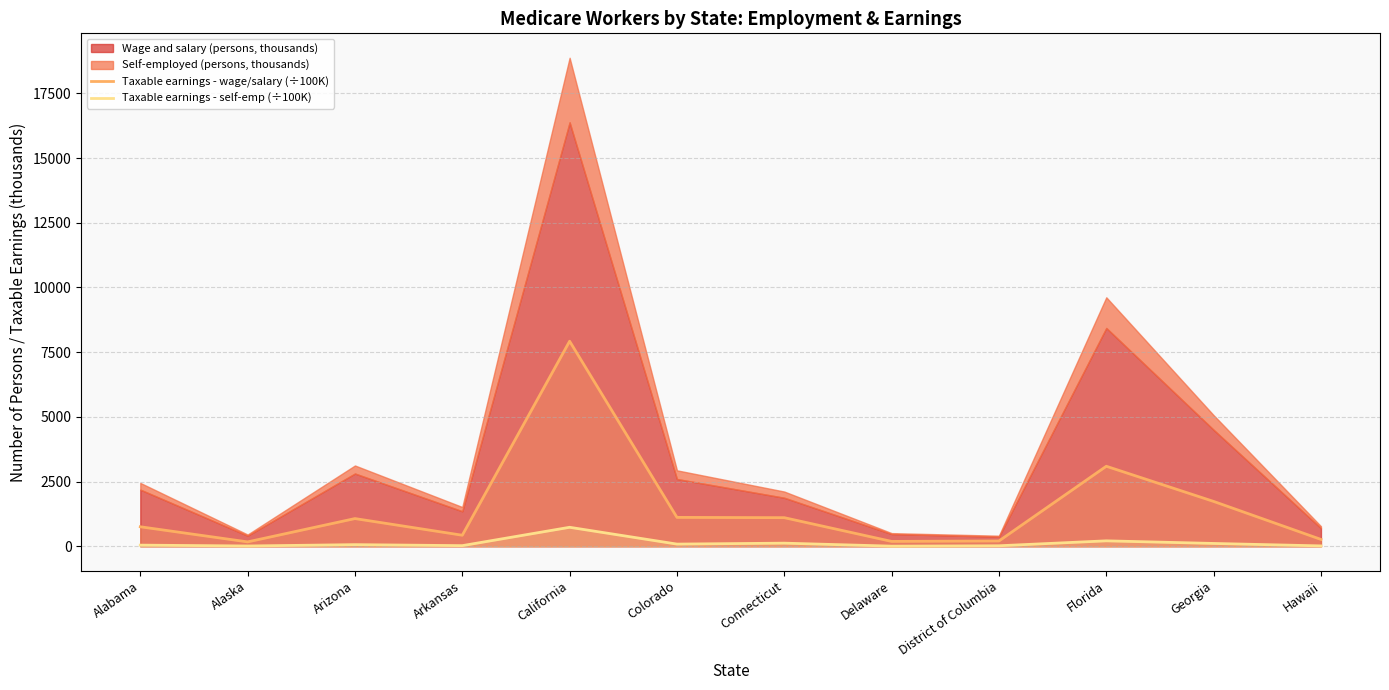

At which label is Taxable earnings - wage/salary (÷100K) closest to 4049?

Florida